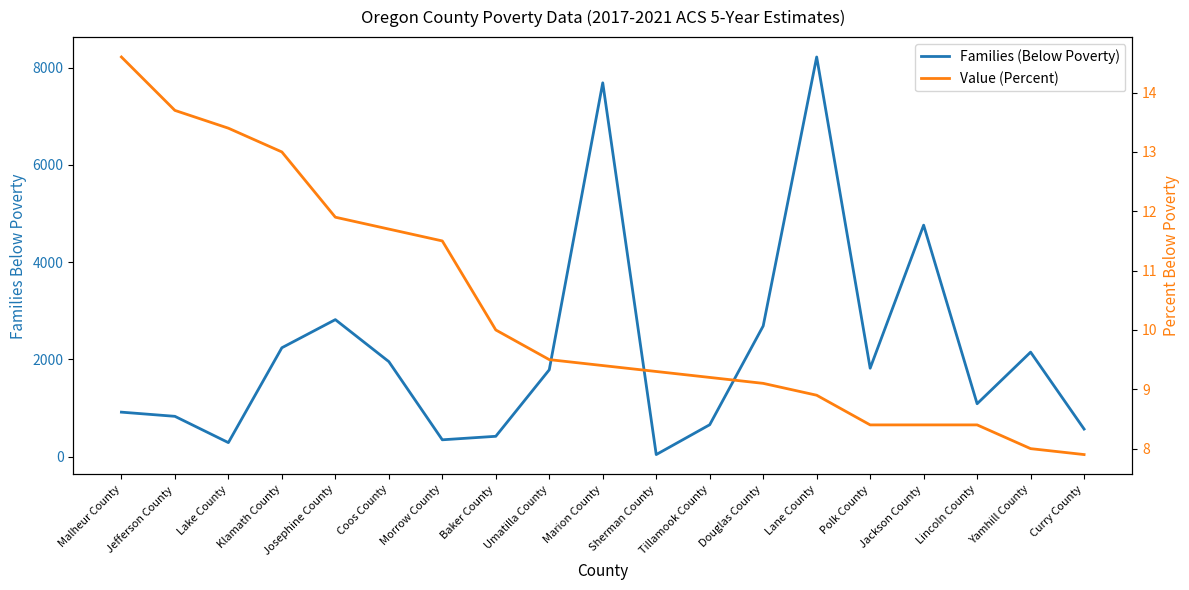

Reading left to right, what are all the values shown in this chart?

Families (Below Poverty): 913.0	827.0	286.0	2238.0	2817.0	1953.0	344.0	416.0	1785.0	7690.0	40.0	654.0	2687.0	8222.0	1817.0	4761.0	1086.0	2148.0	565.0
Value (Percent): 14.6	13.7	13.4	13.0	11.9	11.7	11.5	10.0	9.5	9.4	9.3	9.2	9.1	8.9	8.4	8.4	8.4	8.0	7.9